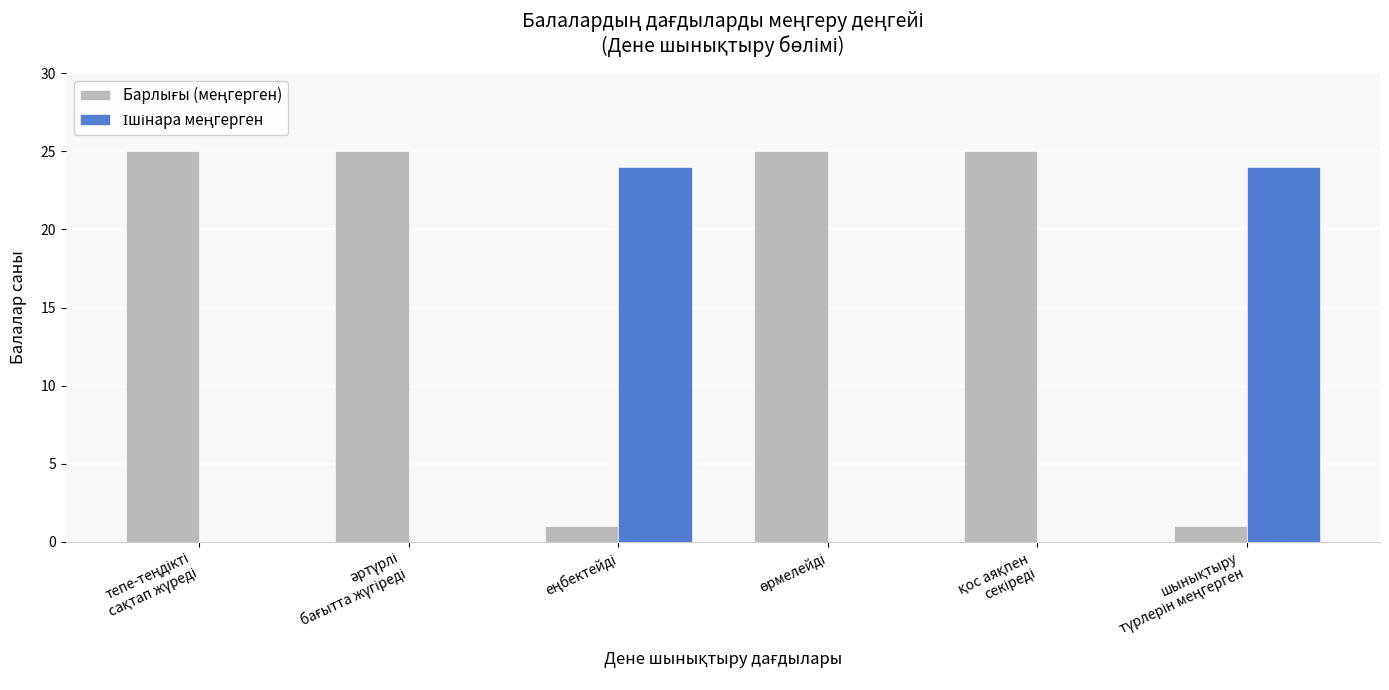

What is the greatest value displayed?

25